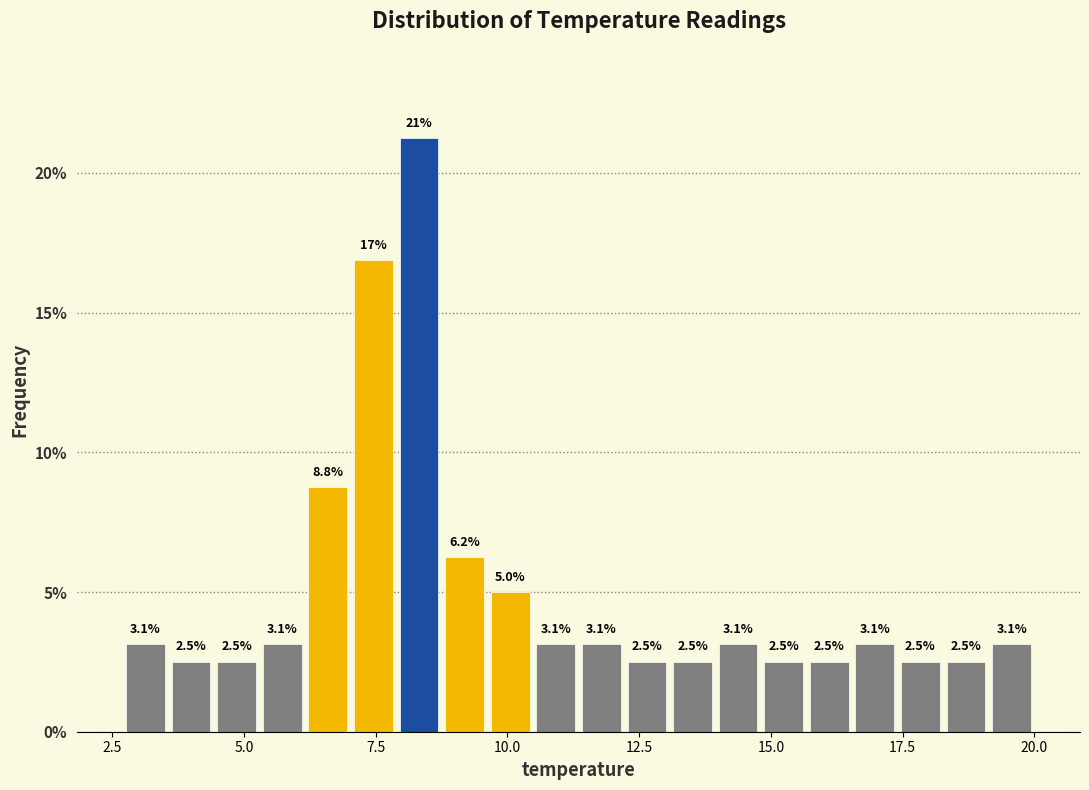

Read against the x-axis, roughly where is the centre of the tallest bar?

8.5